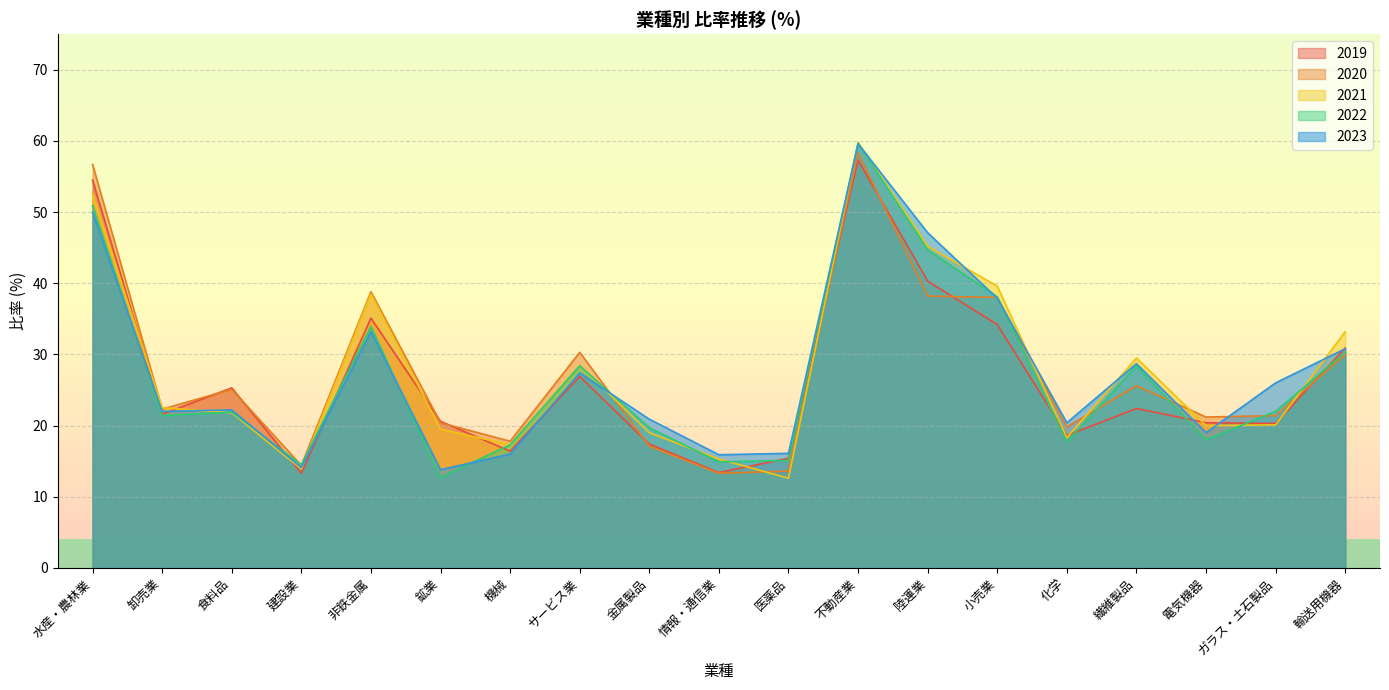

How many lines are shown in the chart?

5